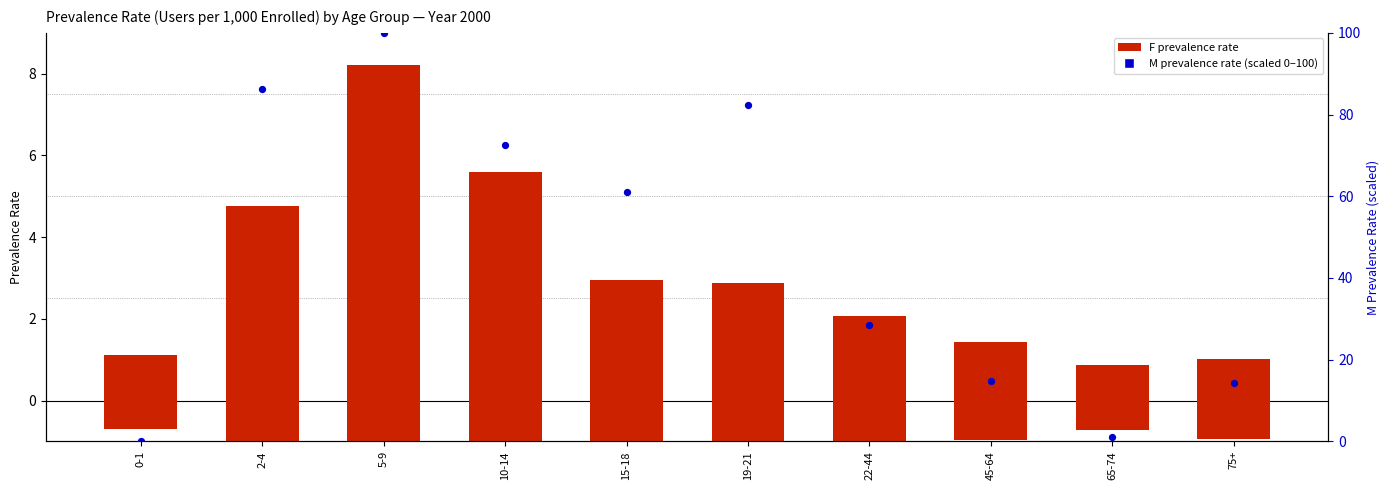

Which series contains the highest Y value?

M (scaled)